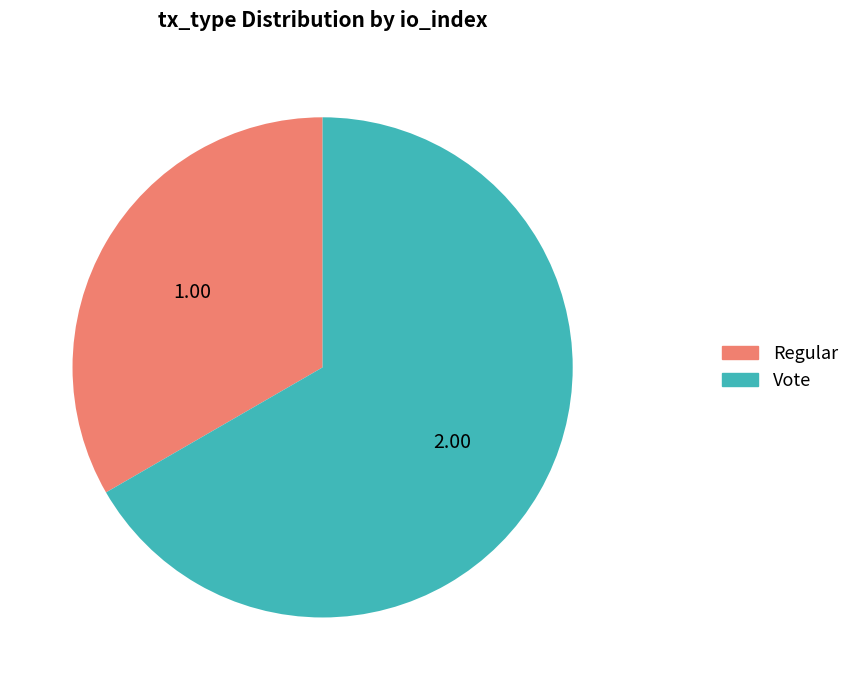

Is there a majority slice in this chart?

Yes